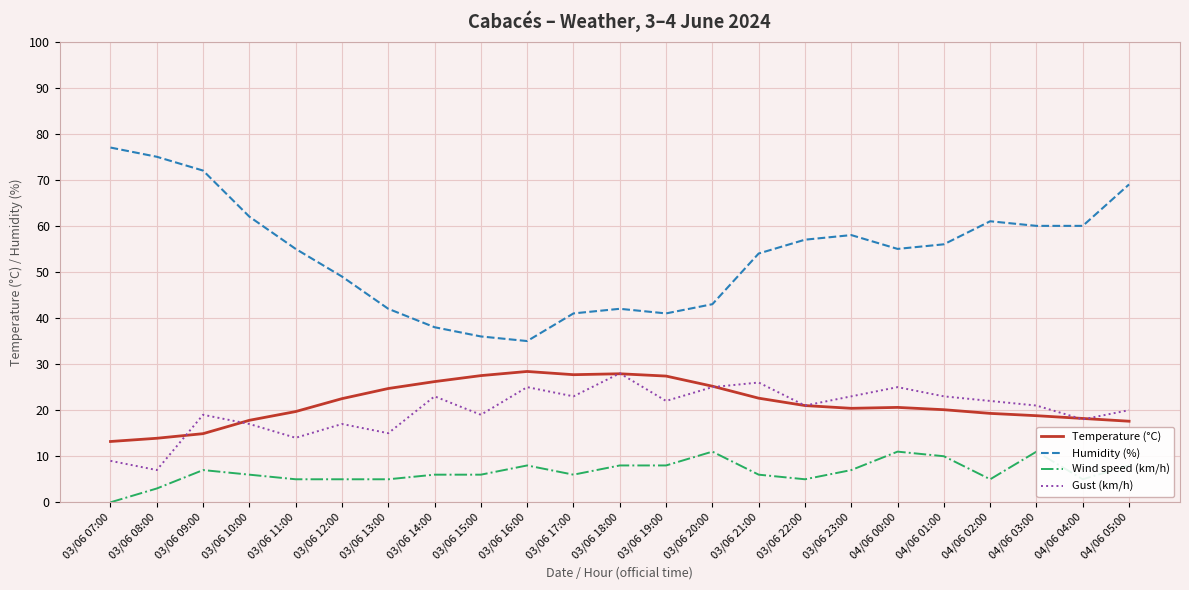

How many interior local peaks does the Temperature (°C) series have?

3